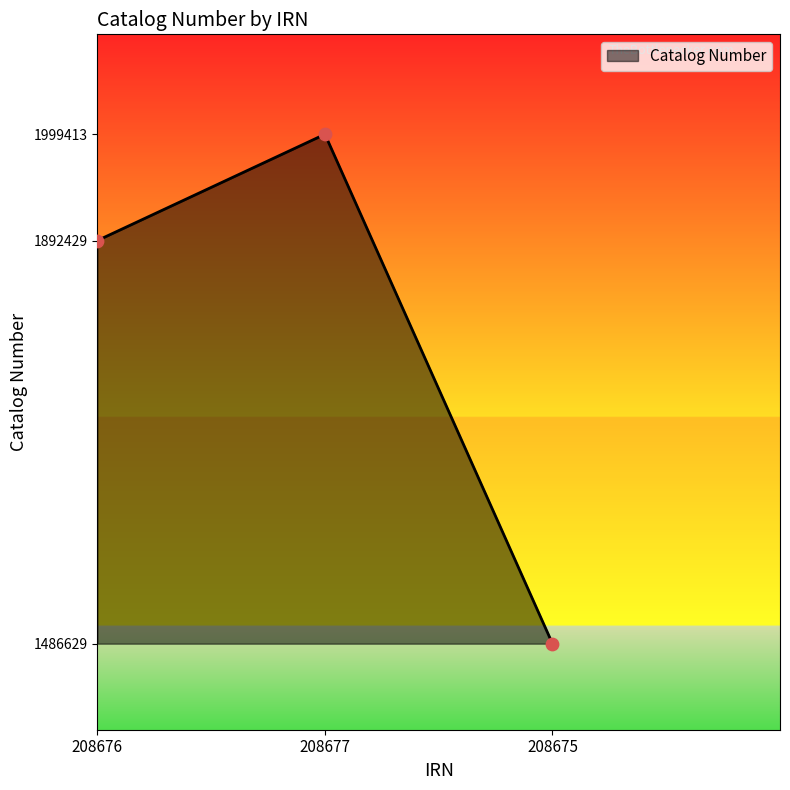

What is the change in value from 208676 to 208675?

-405800